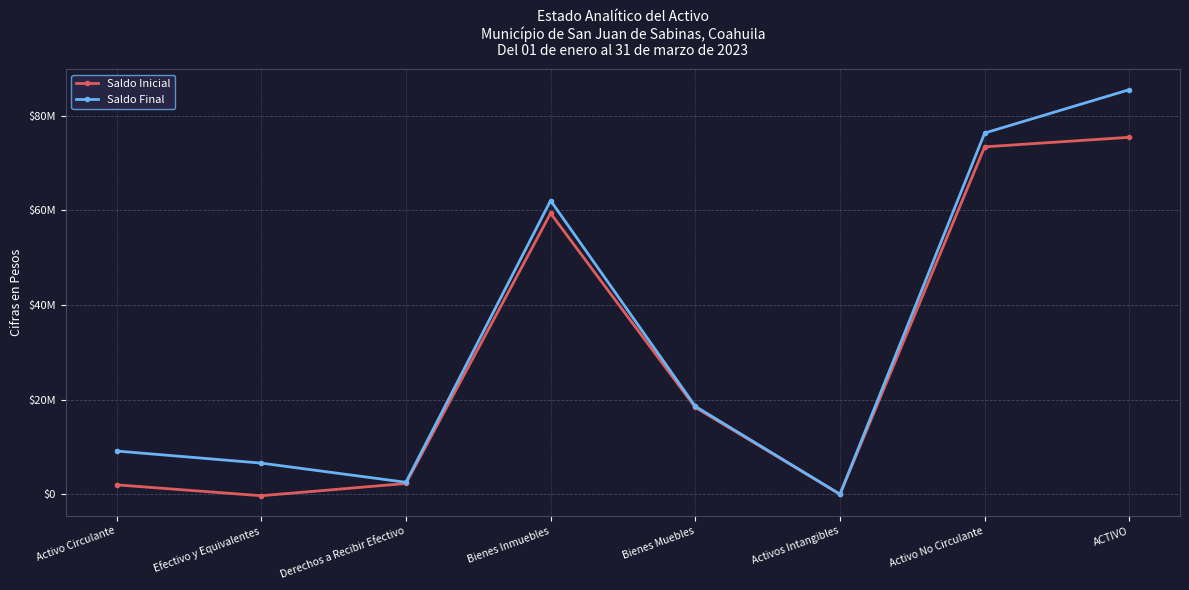

At which label is Saldo Final closest to 42751833?

Bienes Inmuebles